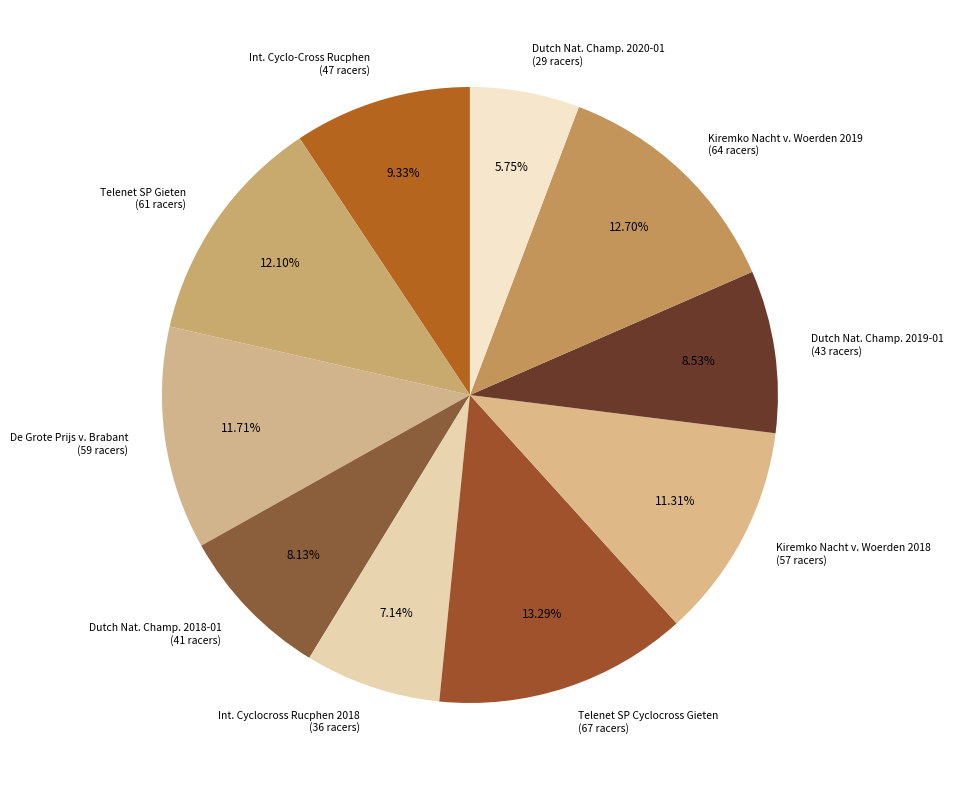

Does Int. Cyclocross Rucphen 2018 (36 racers) represent more than half of the total?

No